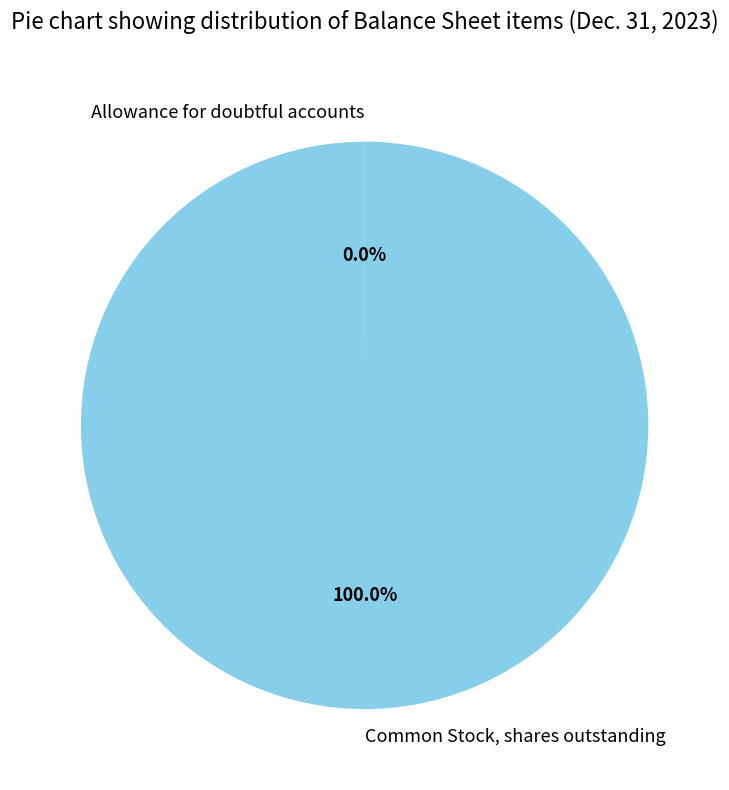

Which slice is the largest?

Common Stock, shares outstanding